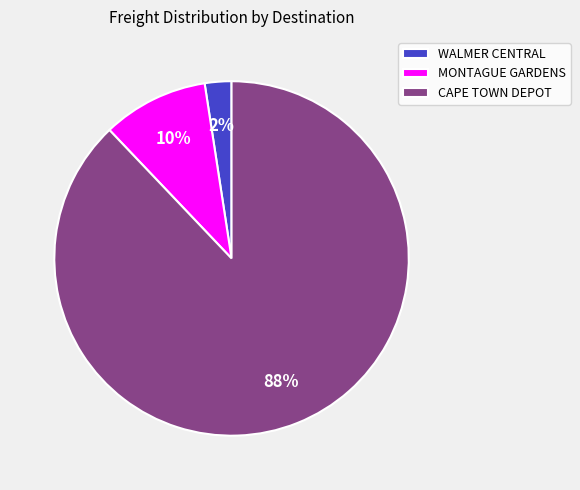

To the nearest percent, what percentage of the pie is MONTAGUE GARDENS?

10%